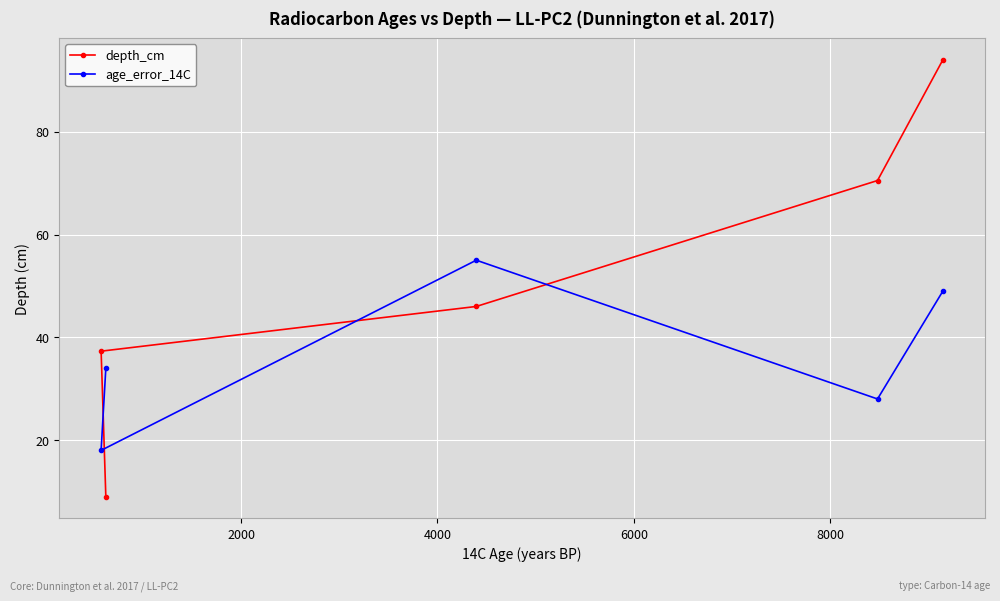

What are all the series names shown in the legend?

depth_cm, age_error_14C